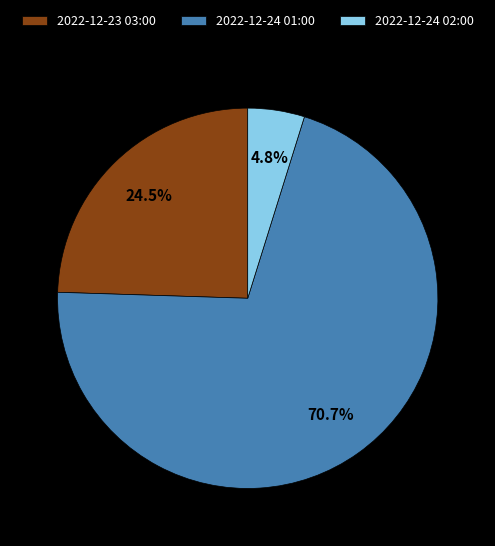

Is there any slice that represents more than half of the pie?

Yes